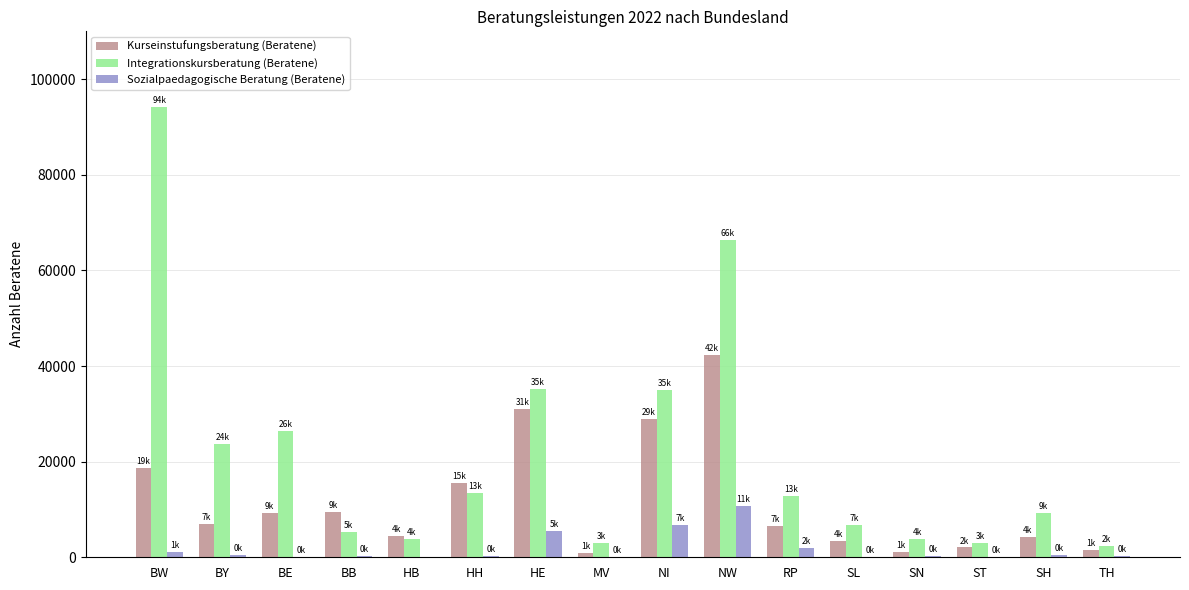

What is the total value across all series at HB?

8139